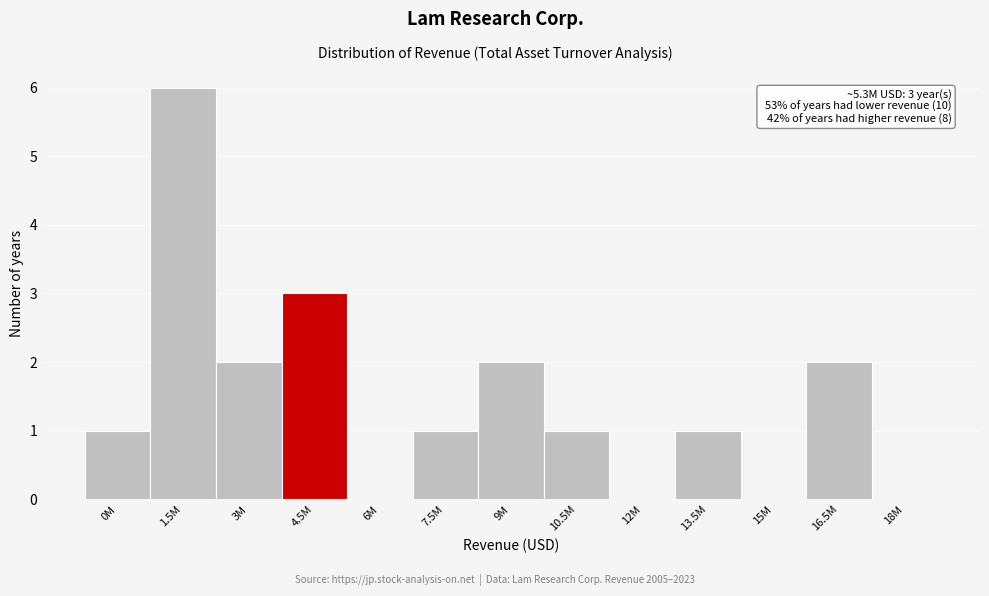

Reading left to right, list all the values displayed in this chart.

0M=1	1.5M=6	3M=2	4.5M=3	6M=0	7.5M=1	9M=2	10.5M=1	12M=0	13.5M=1	15M=0	16.5M=2	18M=0